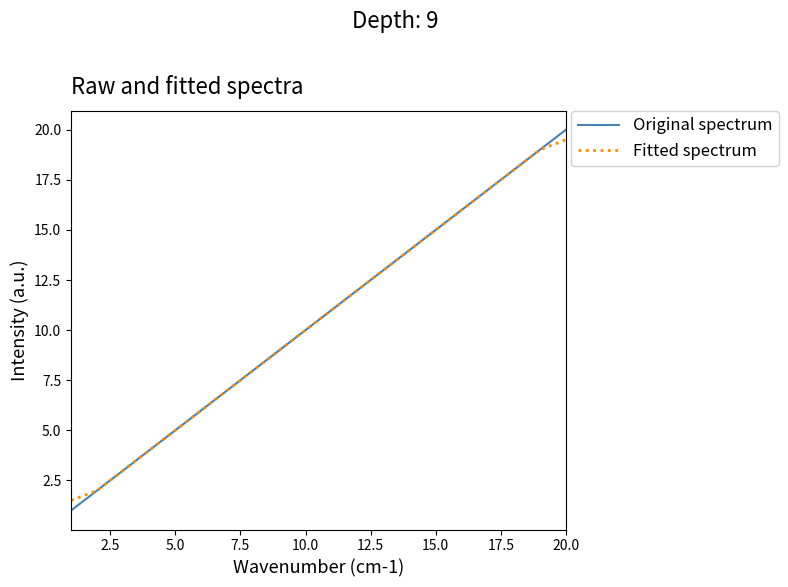

What is the minimum value shown in the chart?

1.0